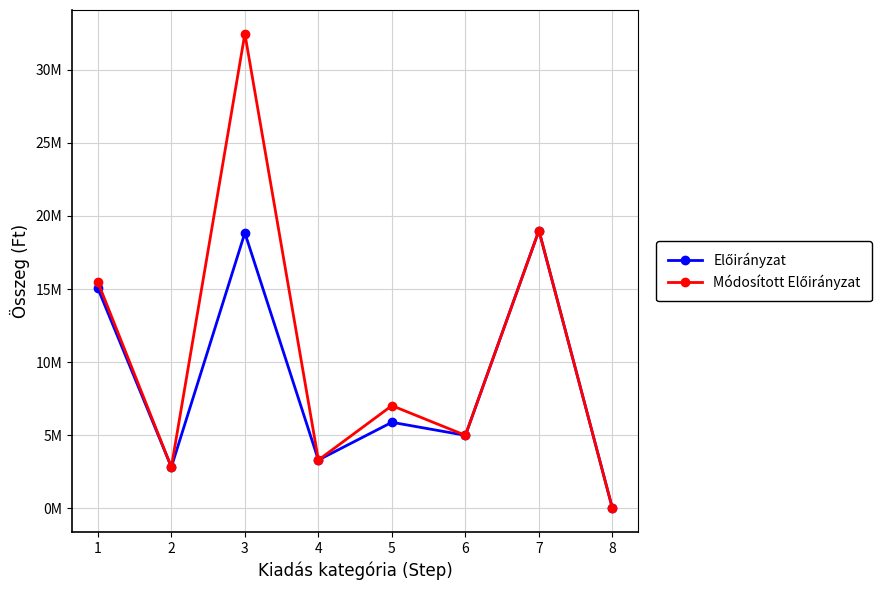

What is the value of the Módosított Előirányzat point at the 7th from the left?

19000000